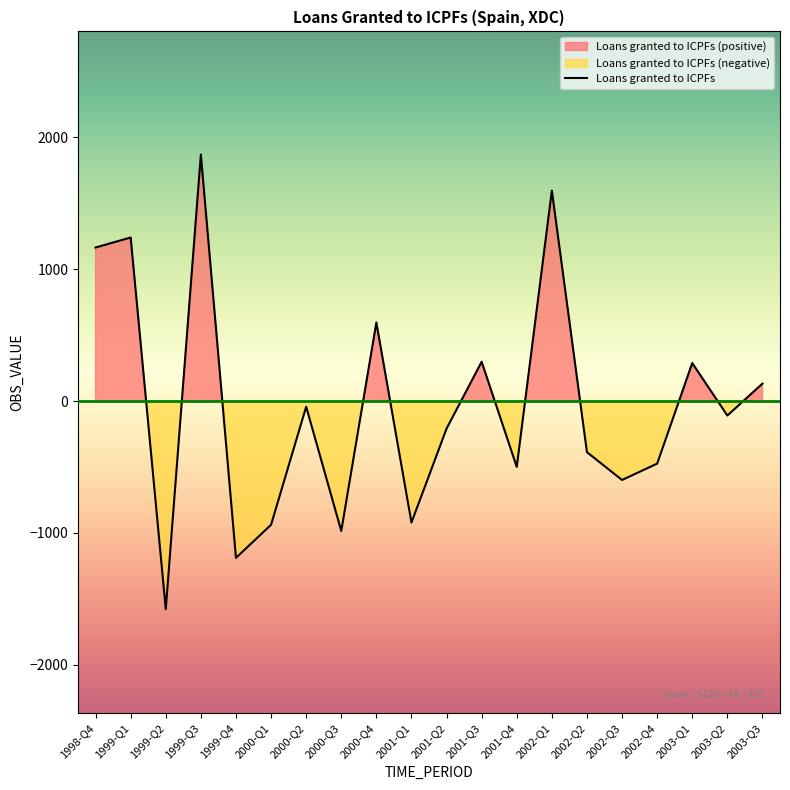

List the labels in order of value, smallest first.

1999-Q2, 1999-Q4, 2000-Q3, 2000-Q1, 2001-Q1, 2002-Q3, 2001-Q4, 2002-Q4, 2002-Q2, 2001-Q2, 2003-Q2, 2000-Q2, 2003-Q3, 2003-Q1, 2001-Q3, 2000-Q4, 1998-Q4, 1999-Q1, 2002-Q1, 1999-Q3